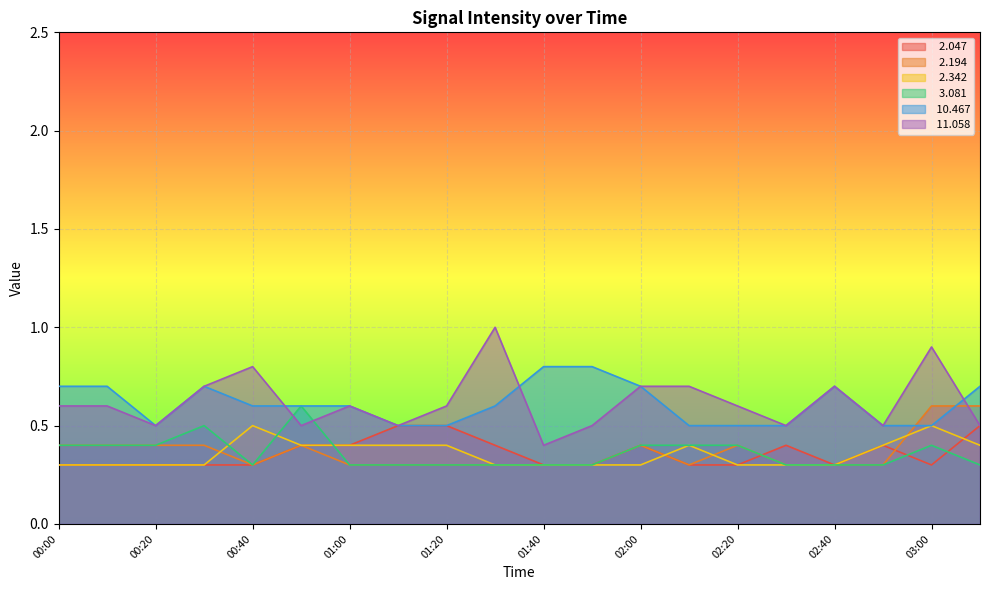

How many interior local valleys does the   2.047 series have?

2